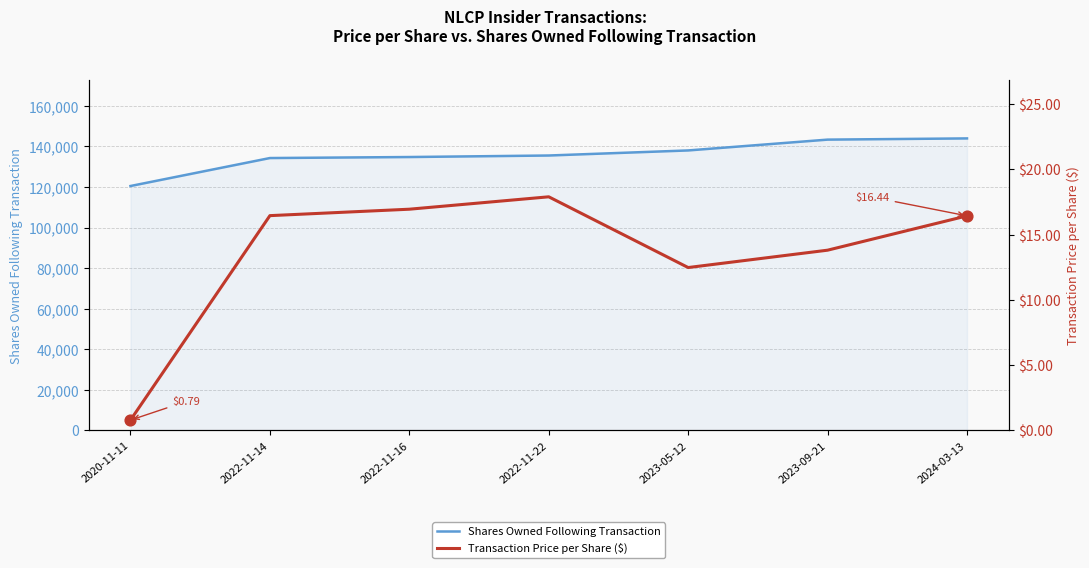

Which series reaches the maximum Y coordinate?

Shares Owned Following Transaction